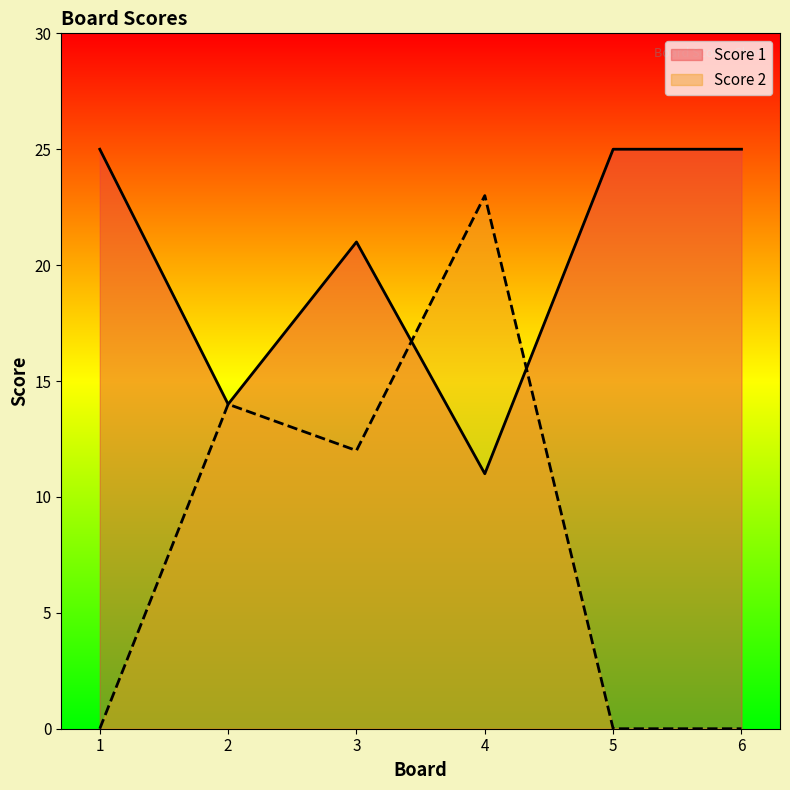

Where is the first local maximum for Score 1?

3